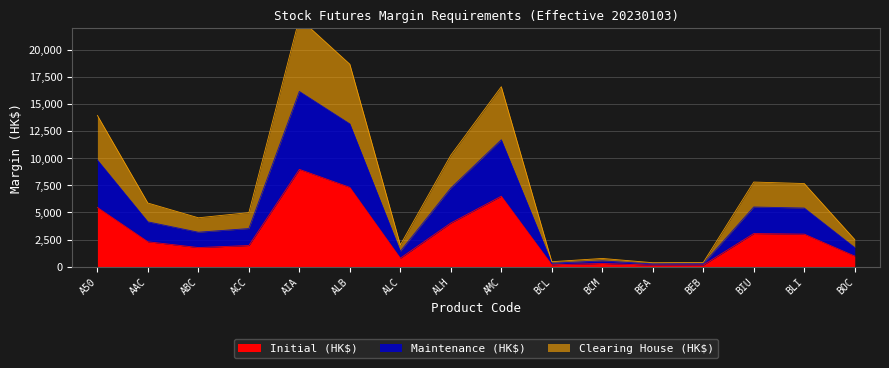

True or false: Maintenance (HK$) and Initial (HK$) cross at least once.

False